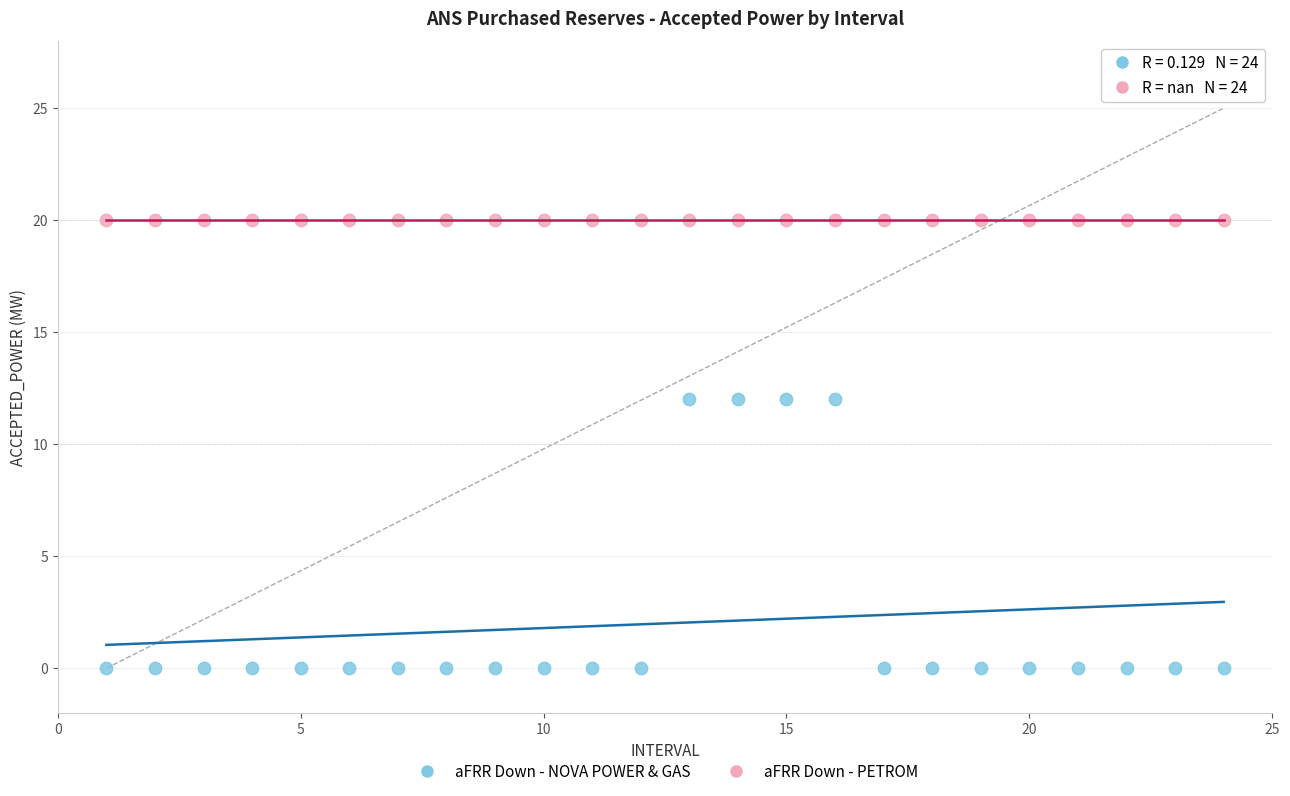

Which series contains the highest Y value?

aFRR Down - PETROM